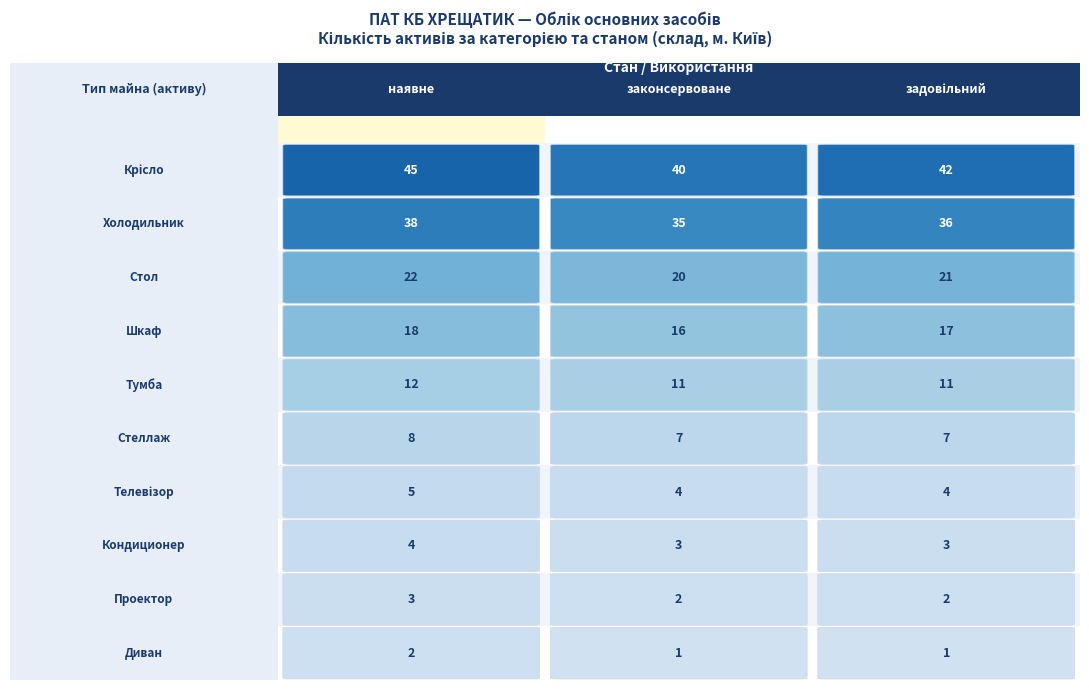

Is it true that наявне equals 12 at 4?

True